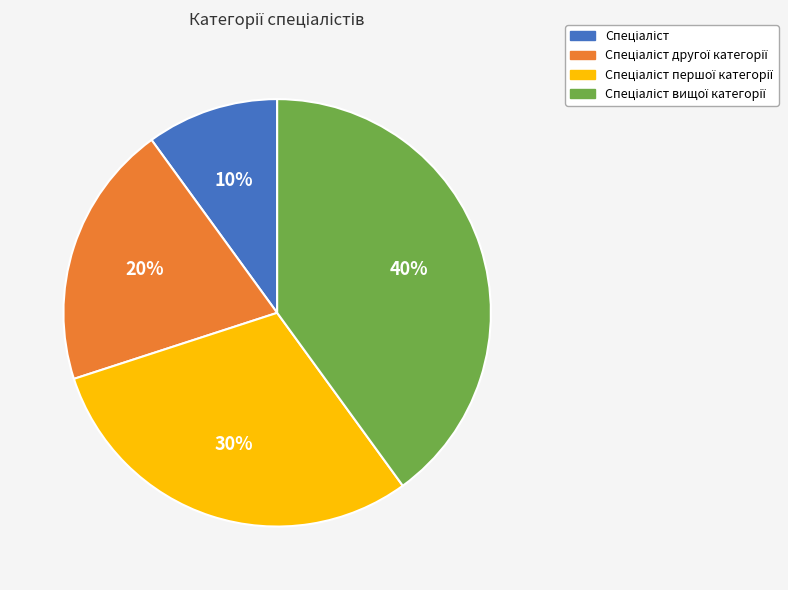

Does any single category account for the majority?

No